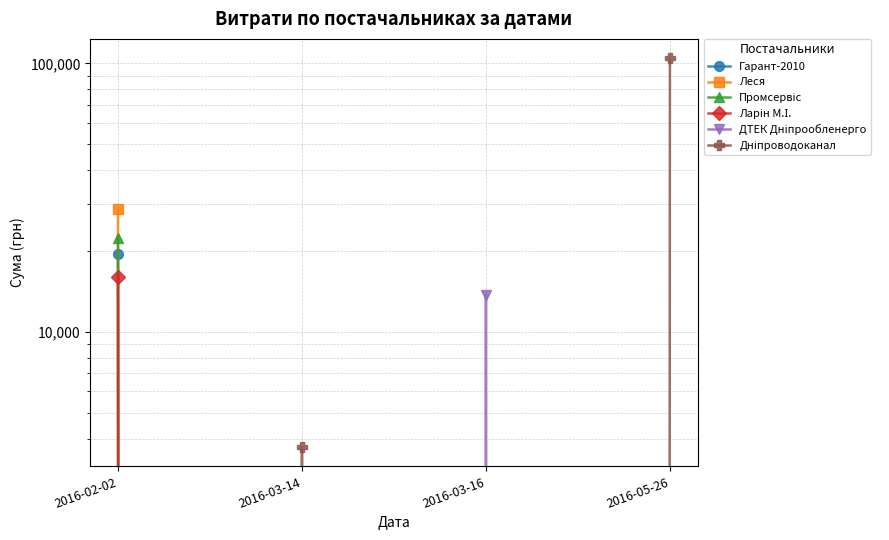

At which category is the sum across all series the highest?

2016-05-26